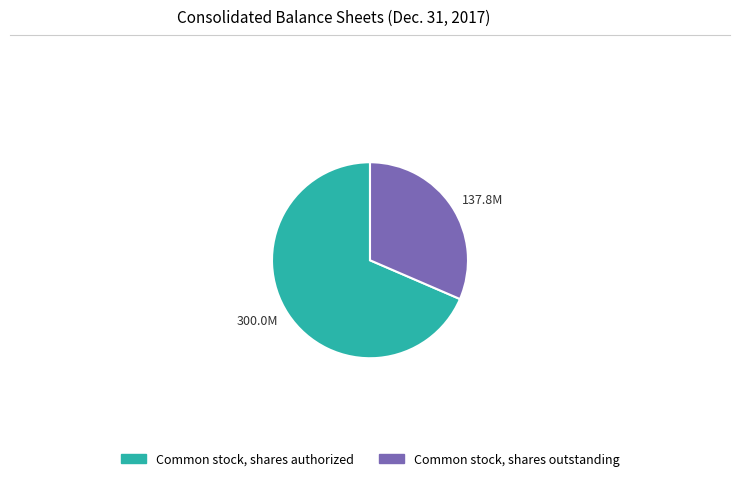

Between 300.0M and 137.8M, which is larger?

300.0M